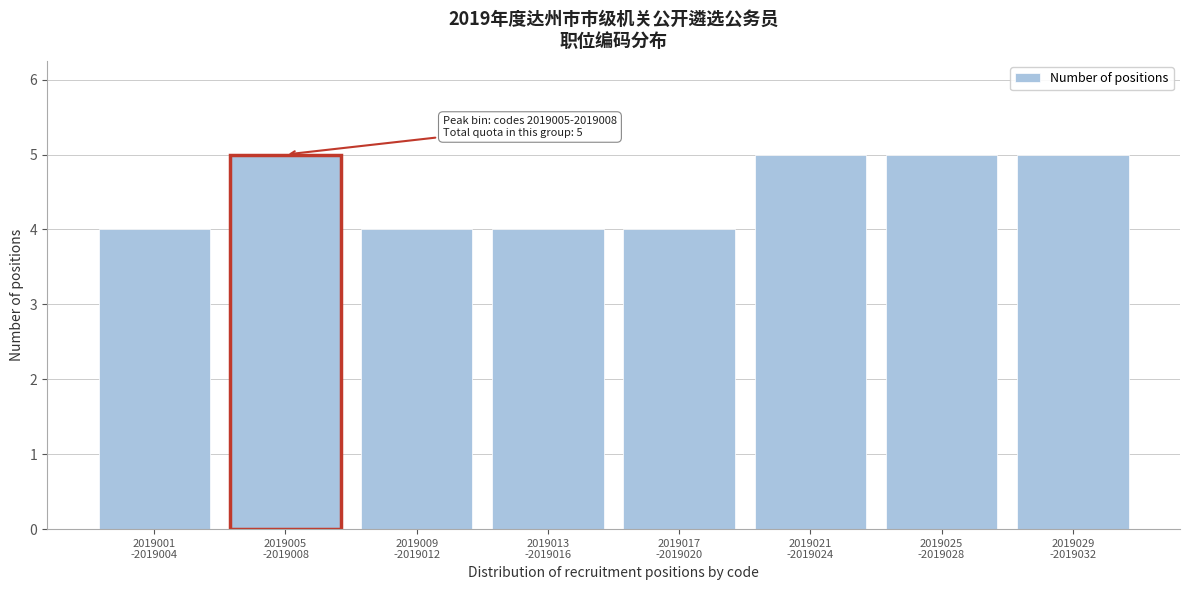

Reading left to right, what are all the values shown in this chart?

4	5	4	4	4	5	5	5